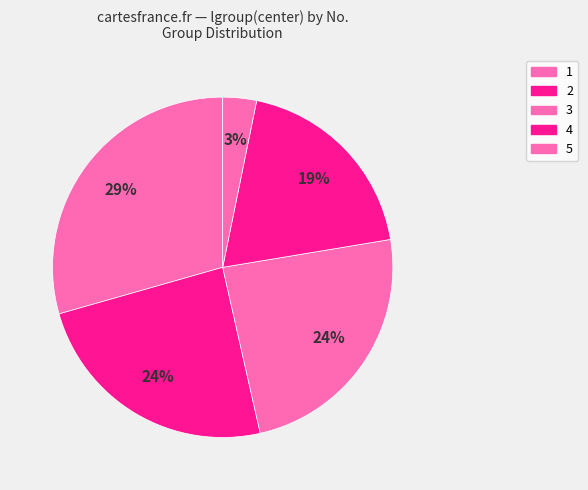

To the nearest percent, what is the difference between the 3 and 1 slice percentages?

5%